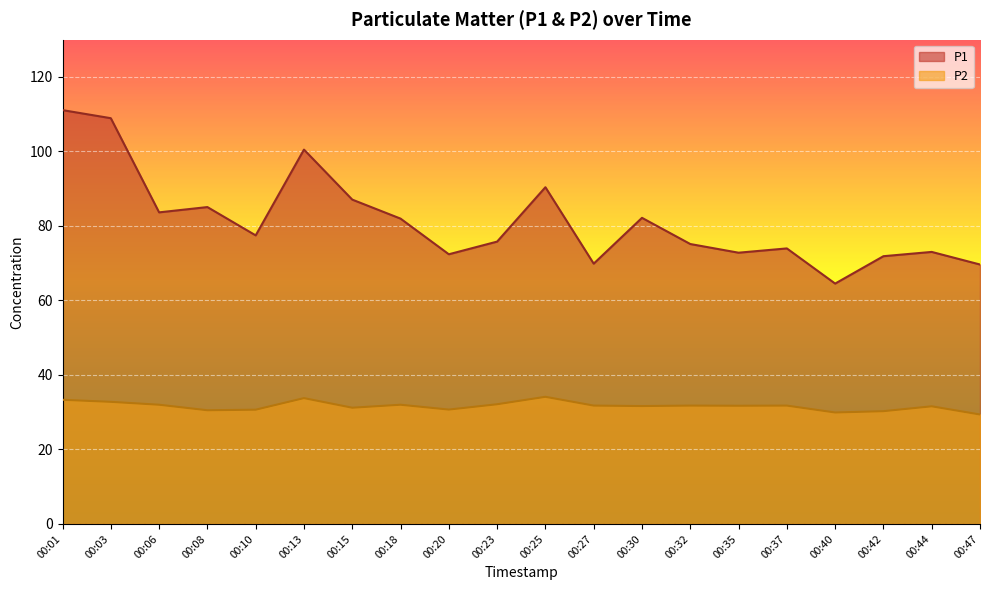

How many lines are shown in the chart?

2